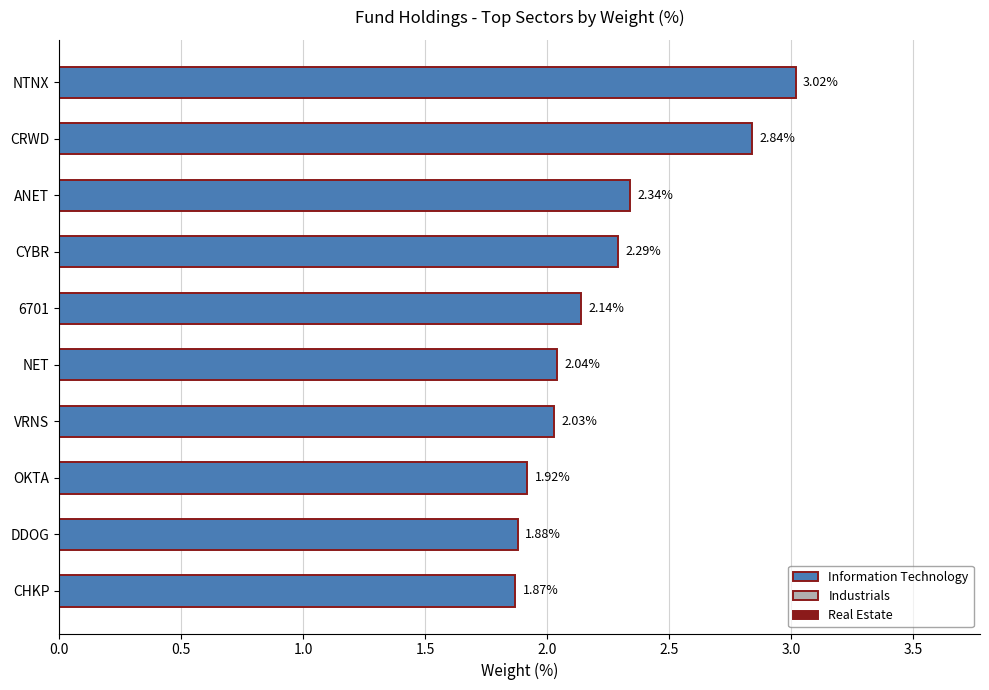

How many values are below 2?

3